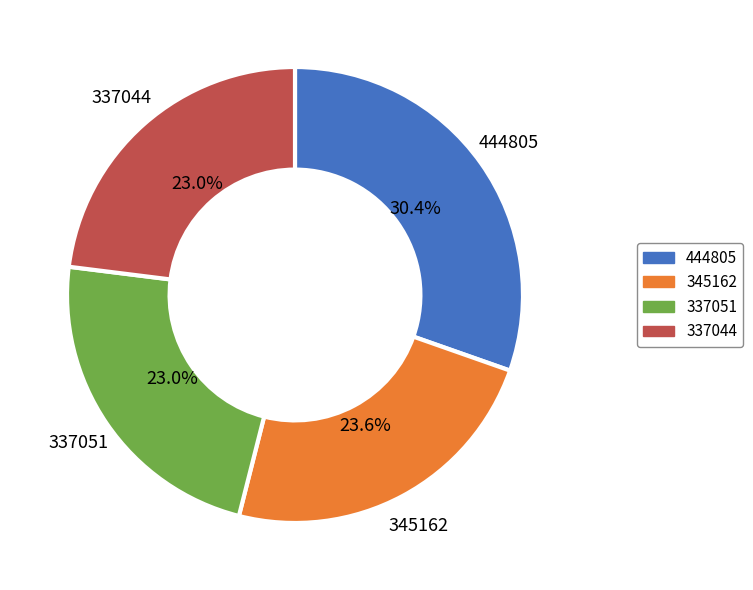

What is the largest slice in the pie chart?

444805